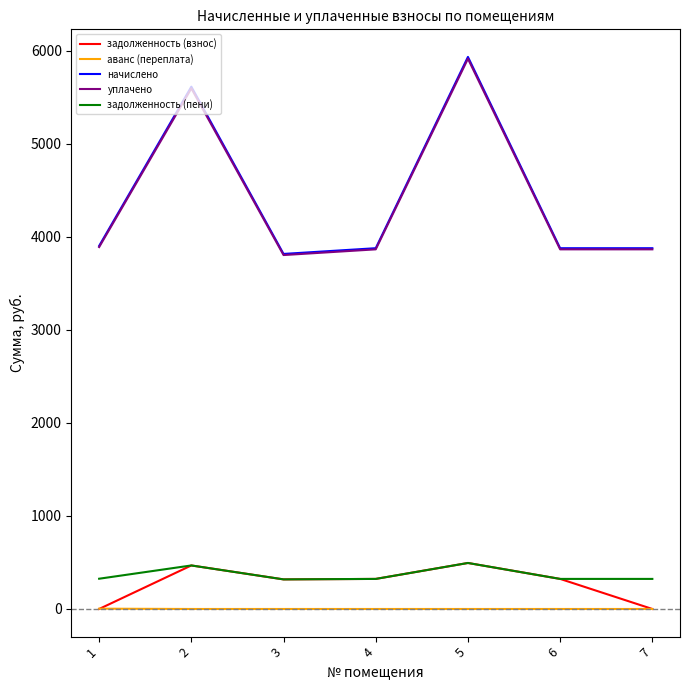

True or false: начислено and задолженность (взнос) cross at least once.

False